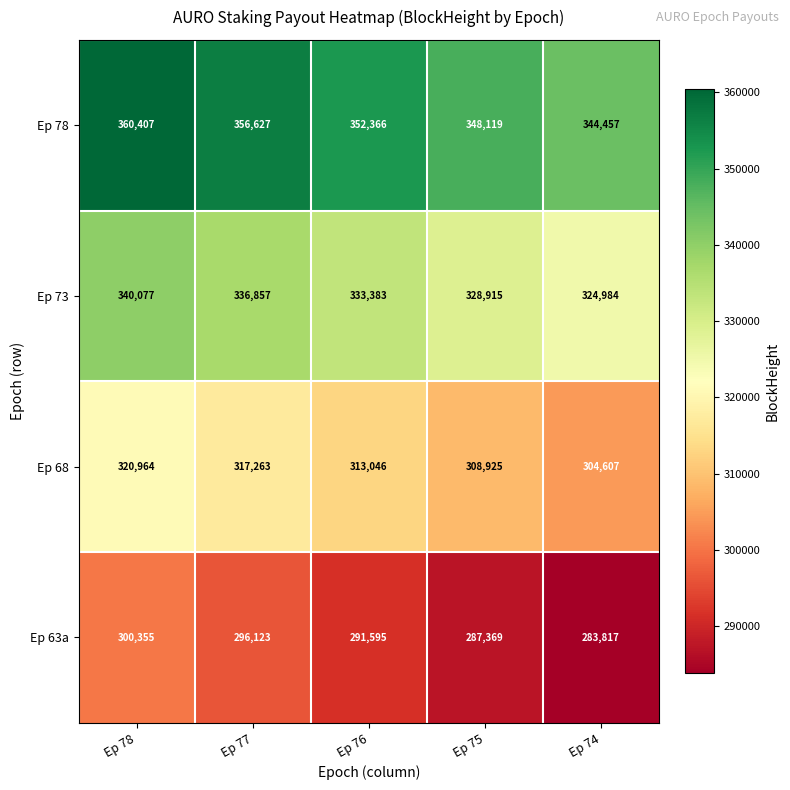

Between Ep 78 and Ep 75, which series saw the biggest shift?

Ep 63a